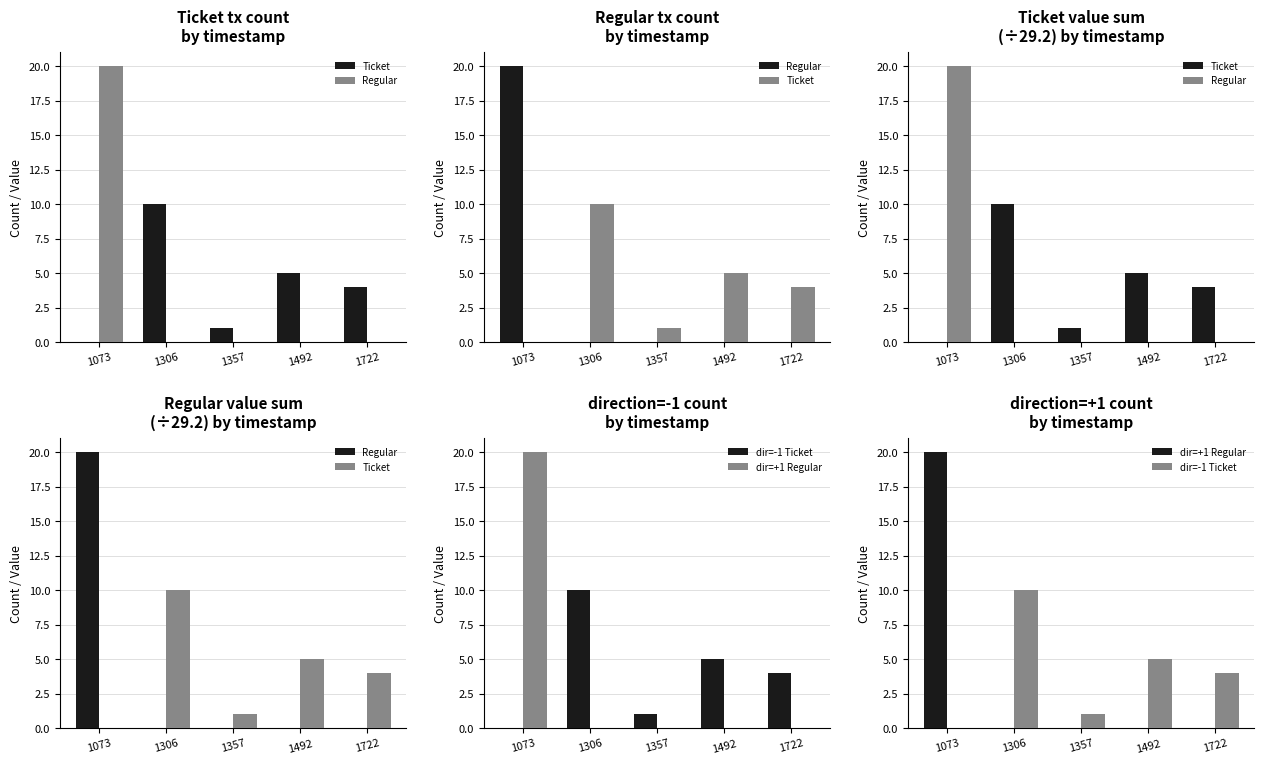

How many values in dir=-1 Ticket are above zero?

4